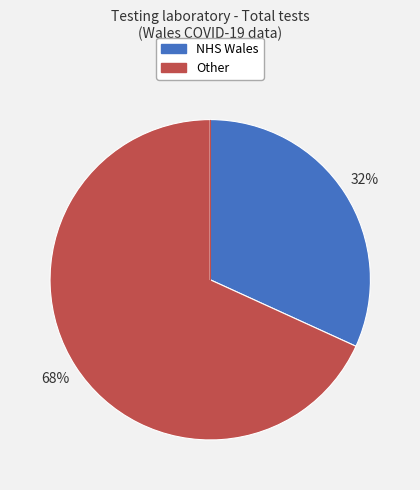

To the nearest percent, what is the combined percentage of Other and NHS Wales?

100%